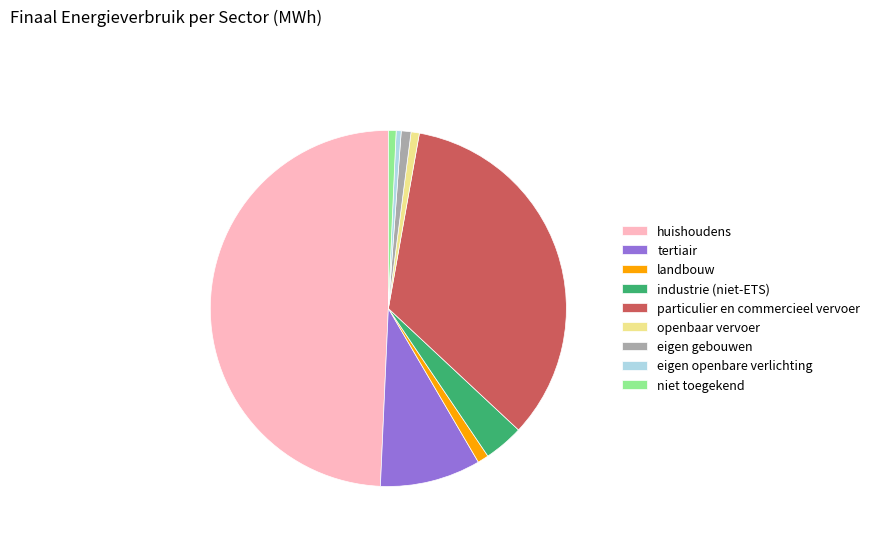

The huishoudens slice represents 49% of the pie. True or false?

True